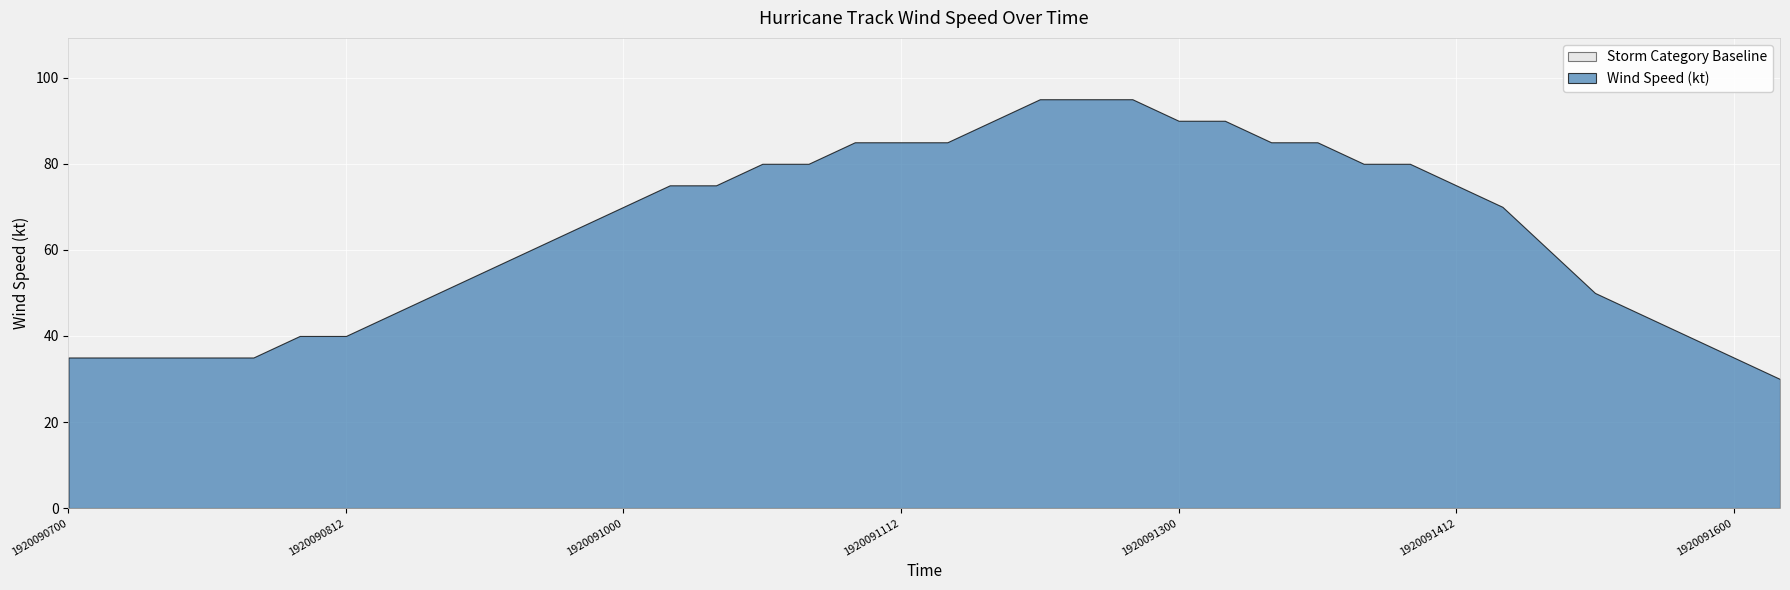

What is the value of the Wind Speed (kt) point at the 21st from the left?

90